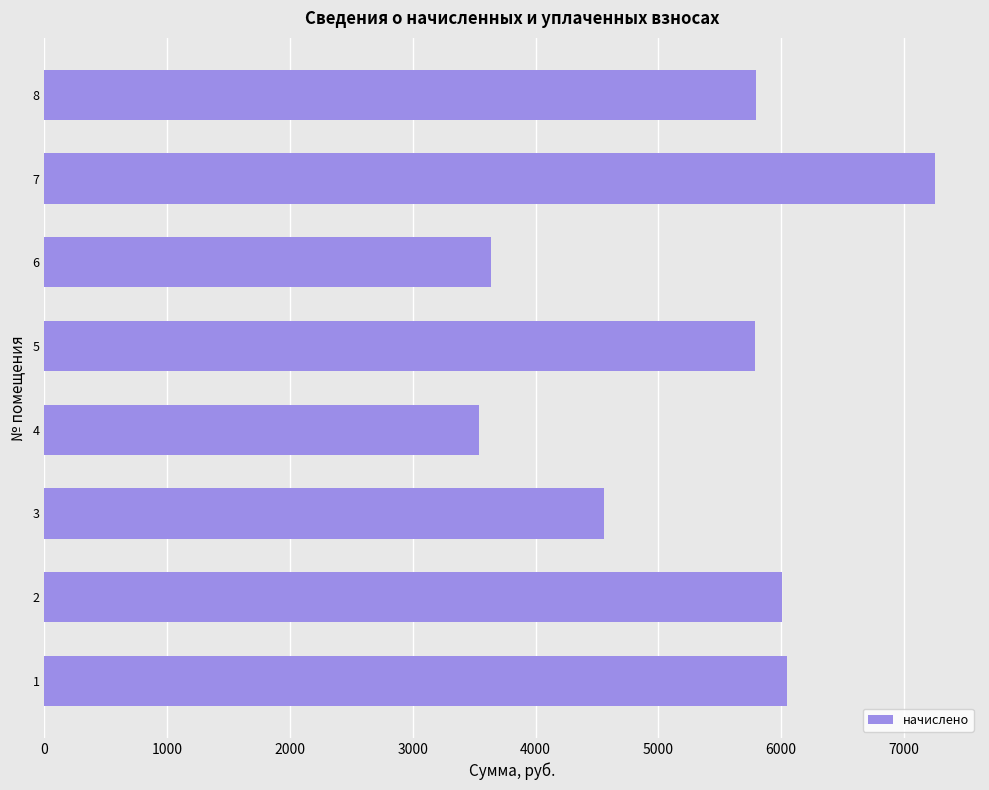

What is the sum of the values at 1 and 4?

9590.4